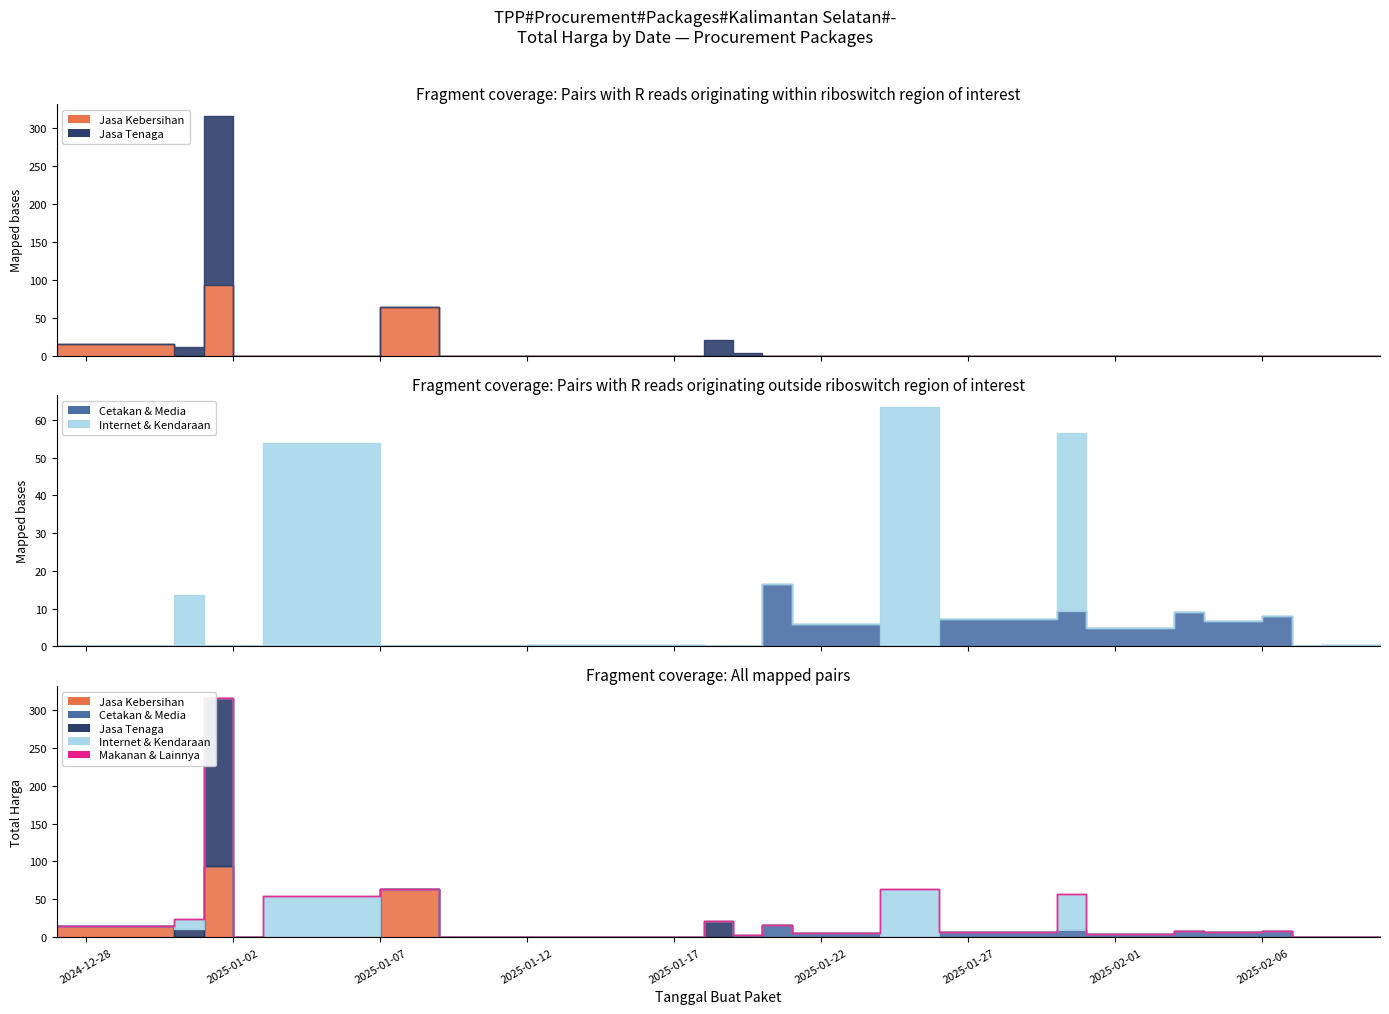

Which series has the largest range (max minus min)?

Jasa Tenaga